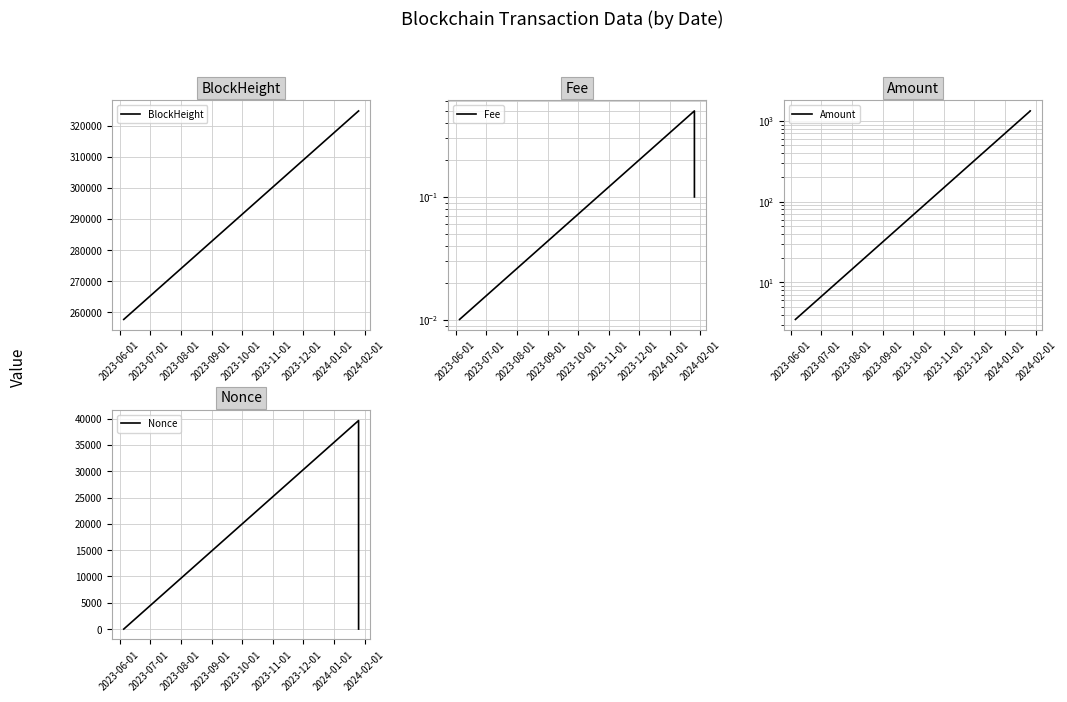

What is the maximum value for BlockHeight?

324761